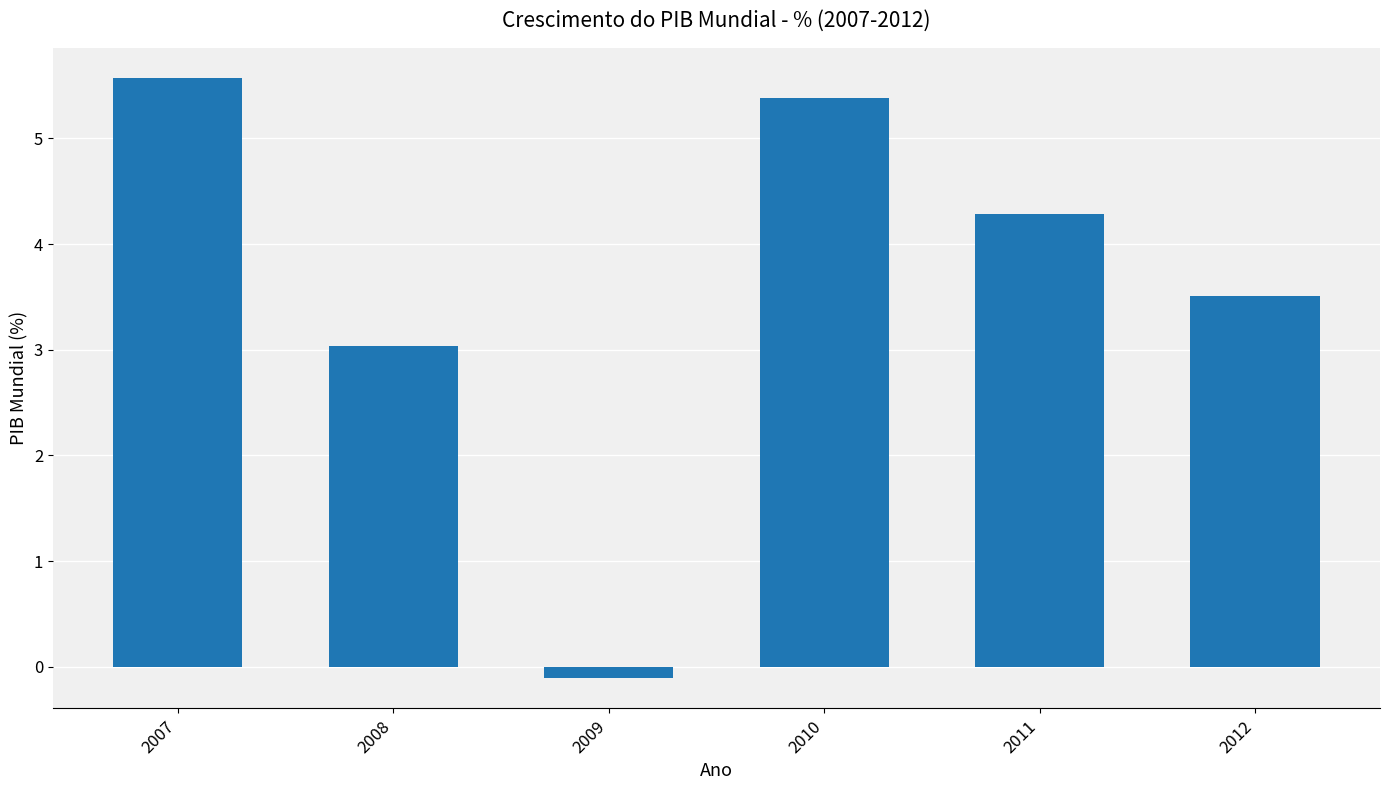

Count the number of categories in the chart.

6